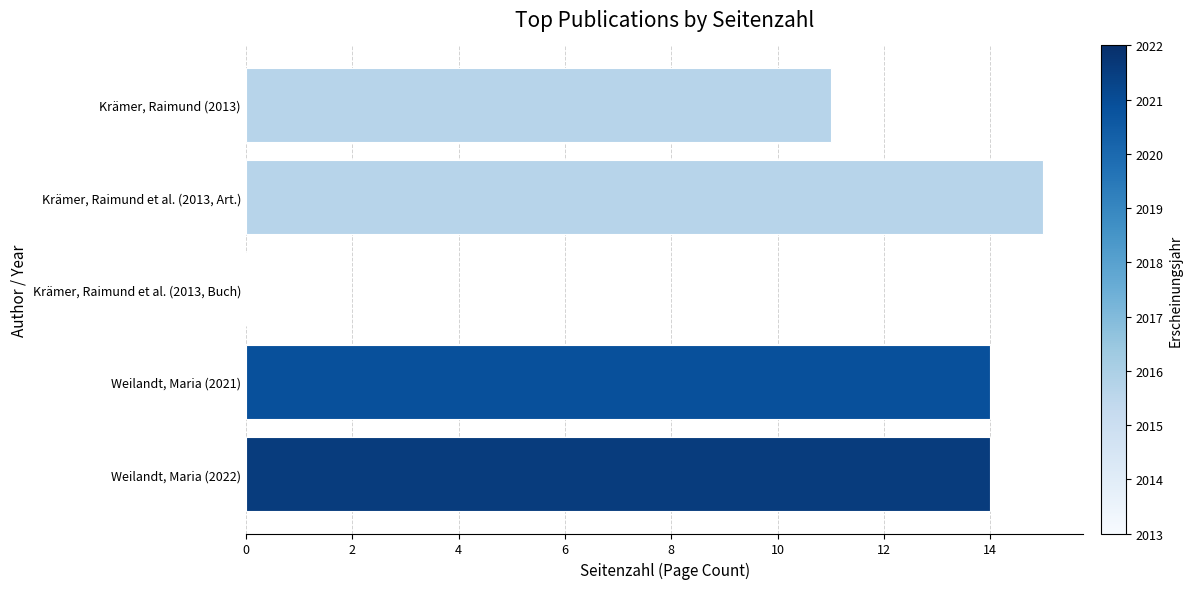

Count the number of data series in this chart.

1